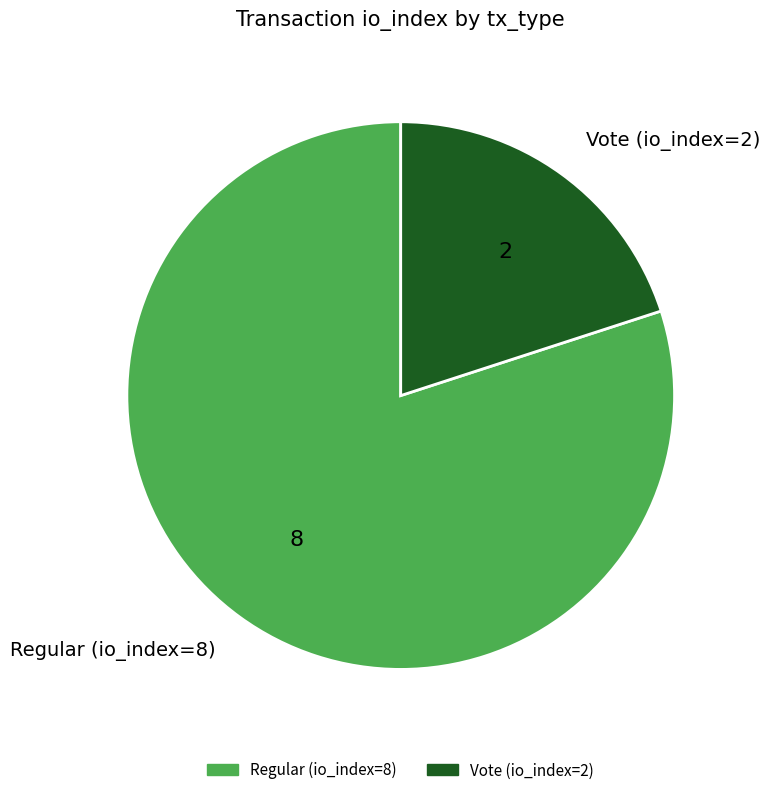

Is the sum of Vote (io_index=2) and Regular (io_index=8) greater than half?

Yes